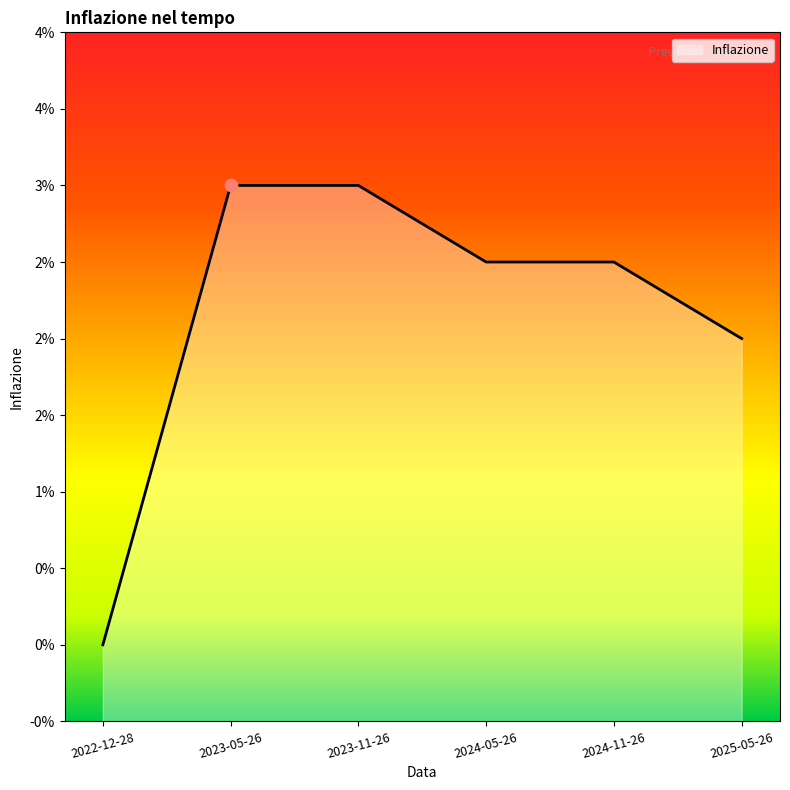

Which has a higher value, 2024-11-26 or 2025-05-26?

2024-11-26